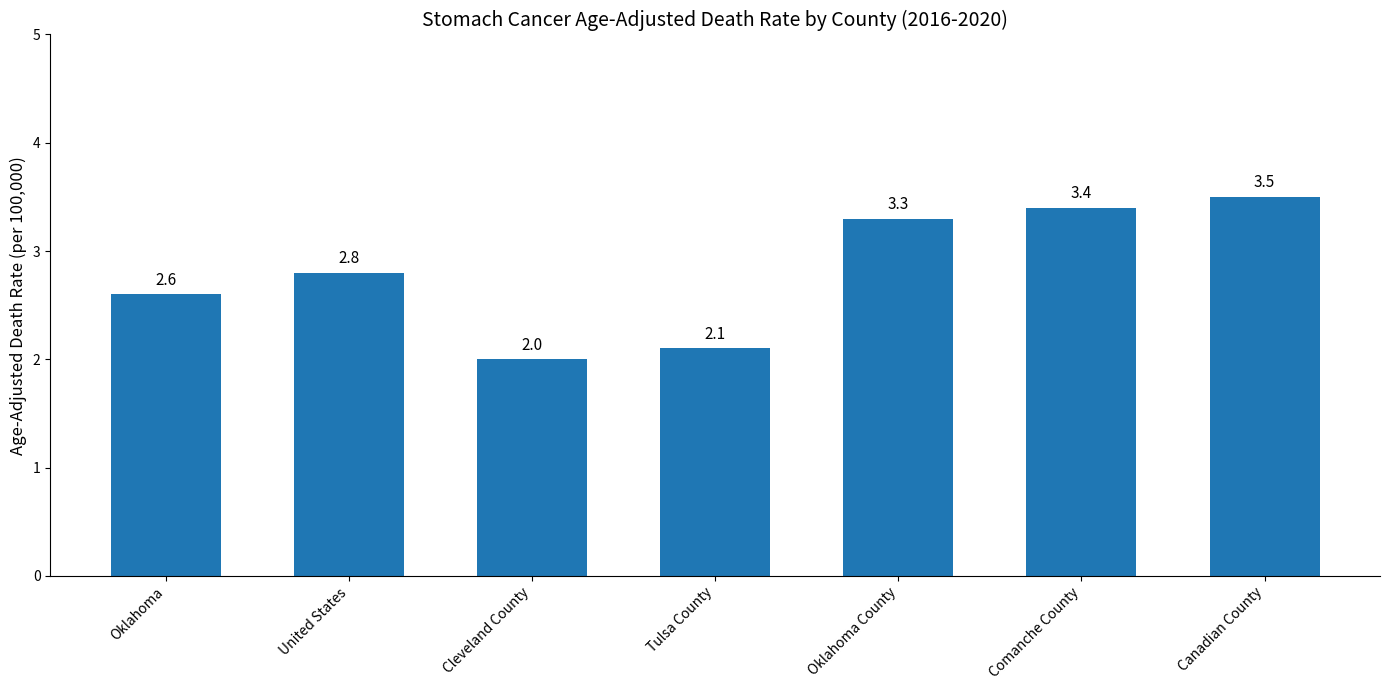

What is the smallest value displayed?

2.0